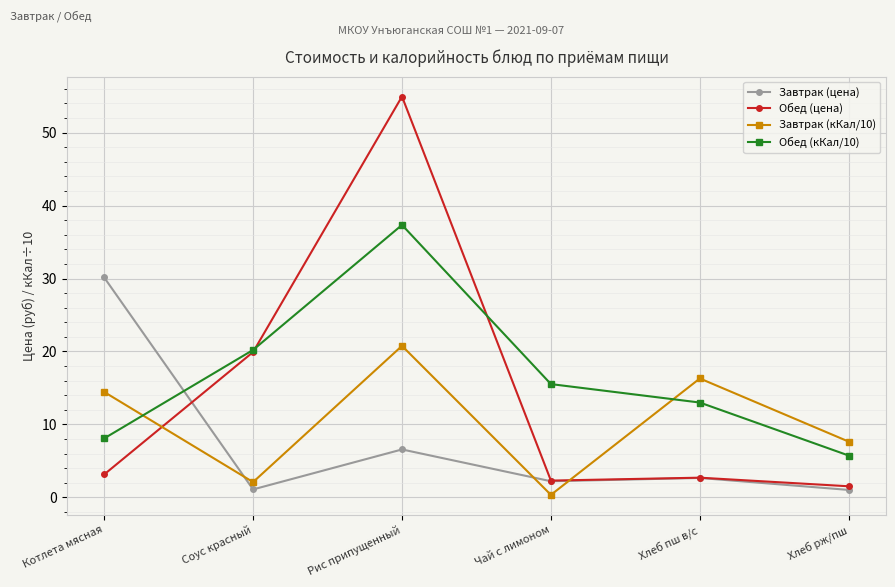

At which category is the sum across all series the highest?

Рис припущенный